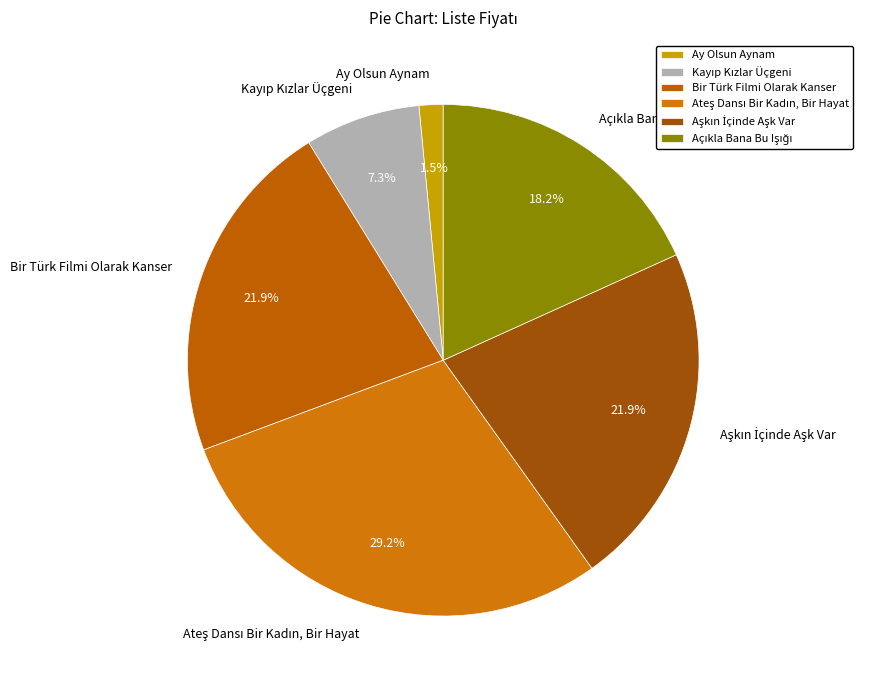

Is there a majority slice in this chart?

No